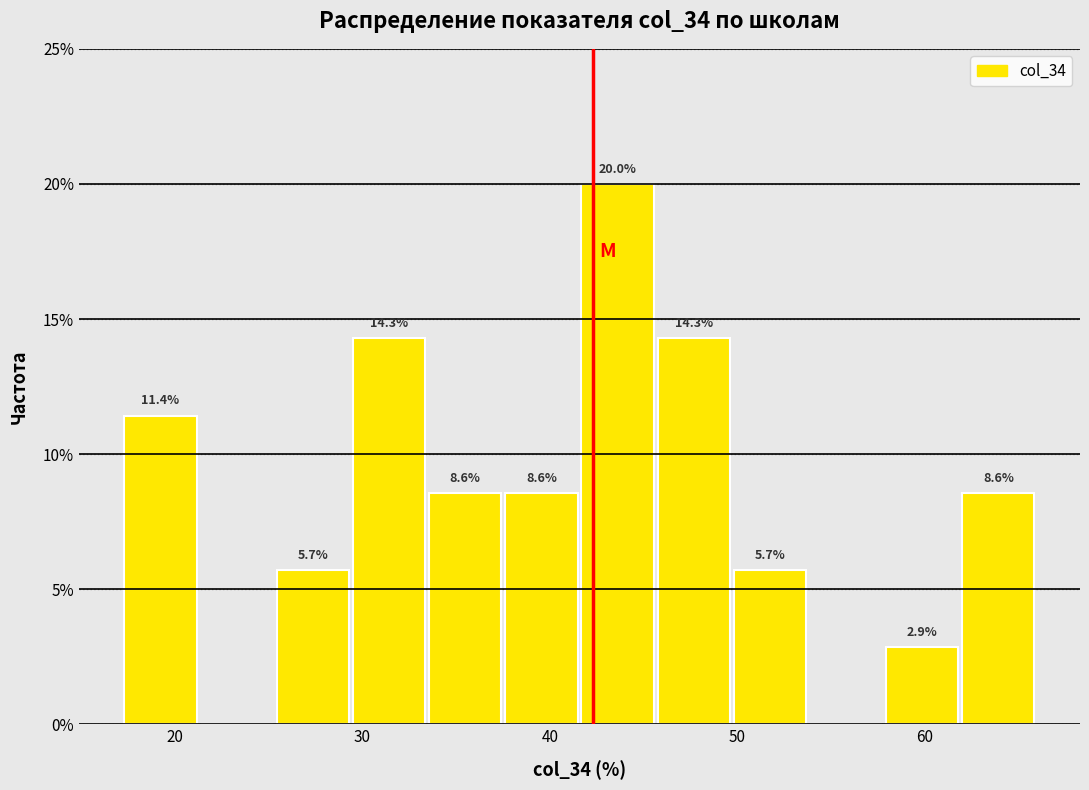

Which range on the x-axis has the tallest bar?

42 to 46